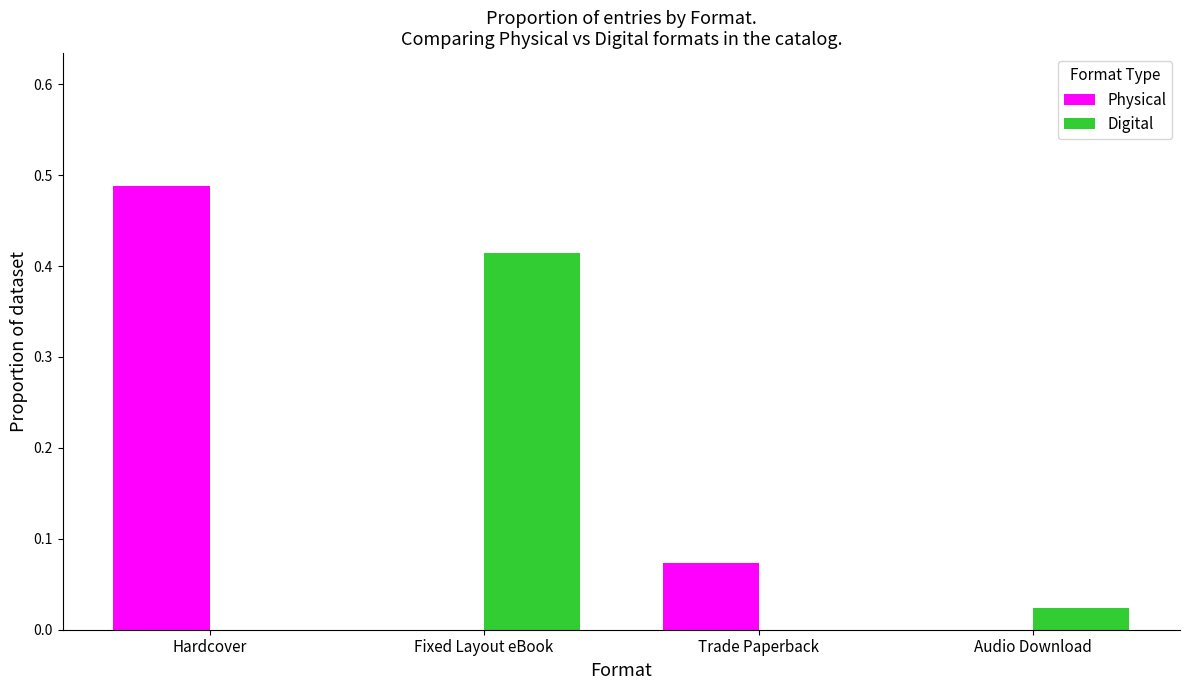

Is the value of Physical at Trade Paperback greater than the value of Digital at Trade Paperback?

Yes